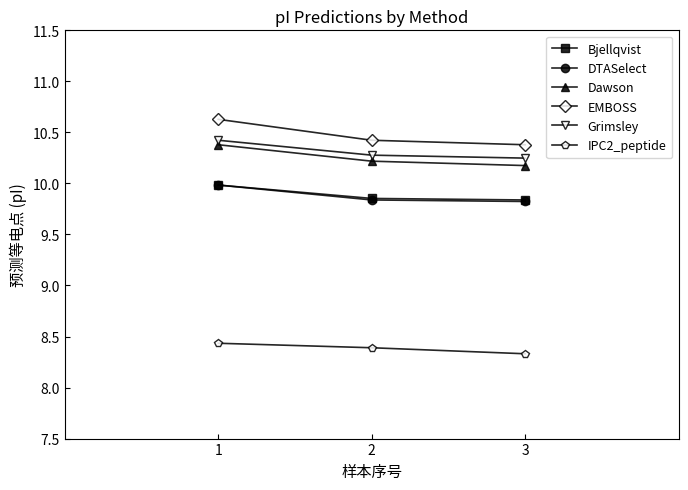

Which series changed the most between 2 and 3?

IPC2_peptide